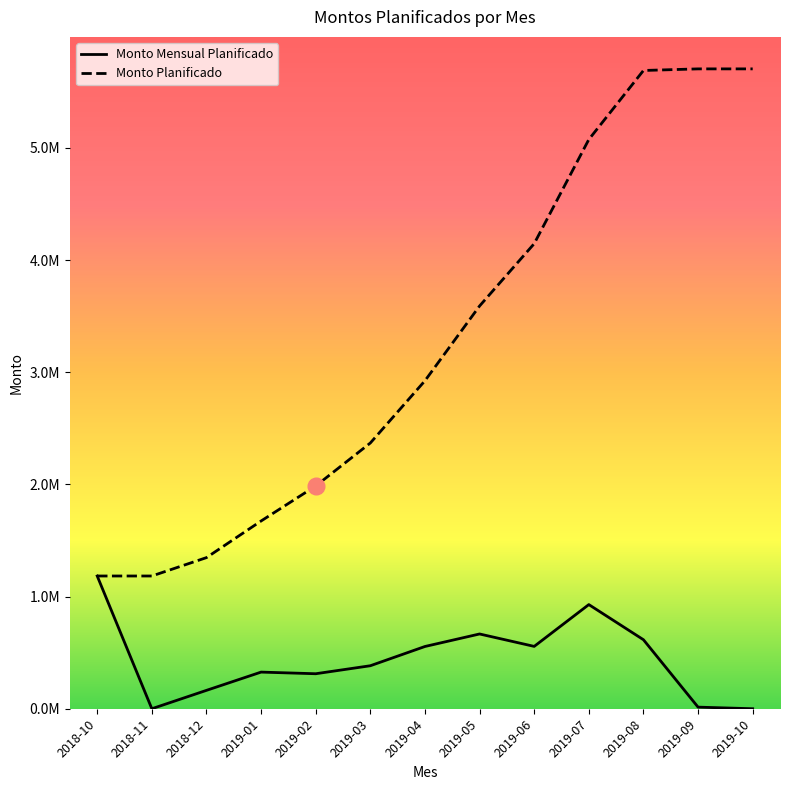

Is this an area chart (filled region under the line)?

No